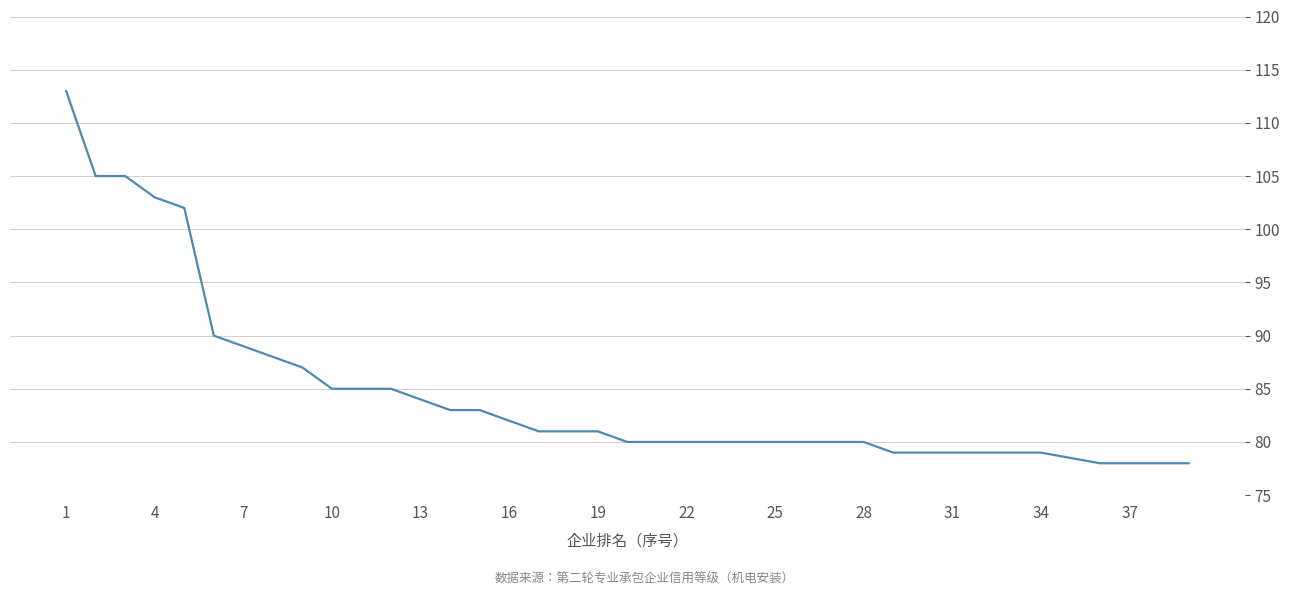

What is the value of the 36th point from the left?

78.0